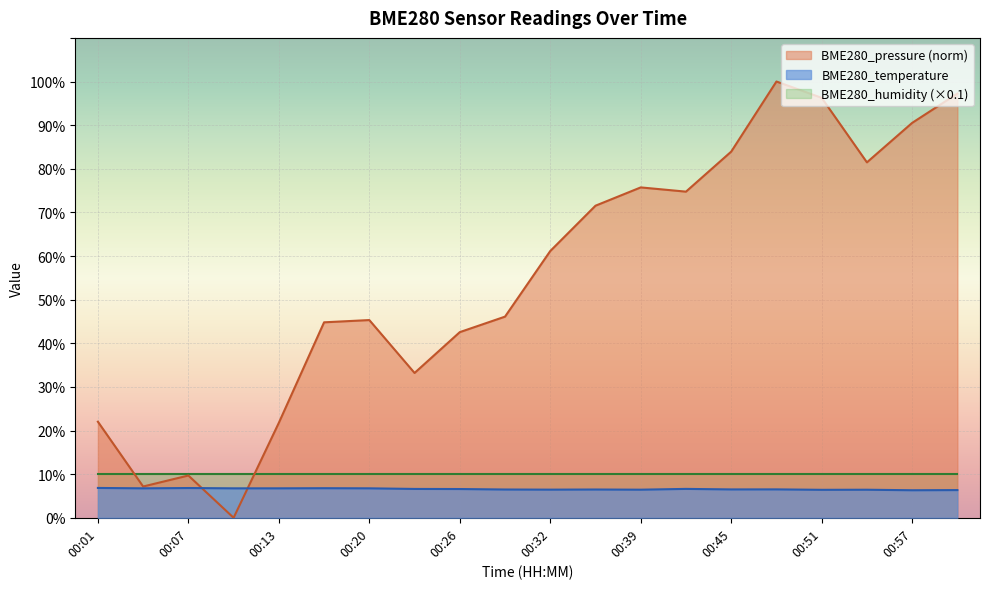

True or false: BME280_humidity (×0.1) and BME280_temperature intersect in this chart.

False